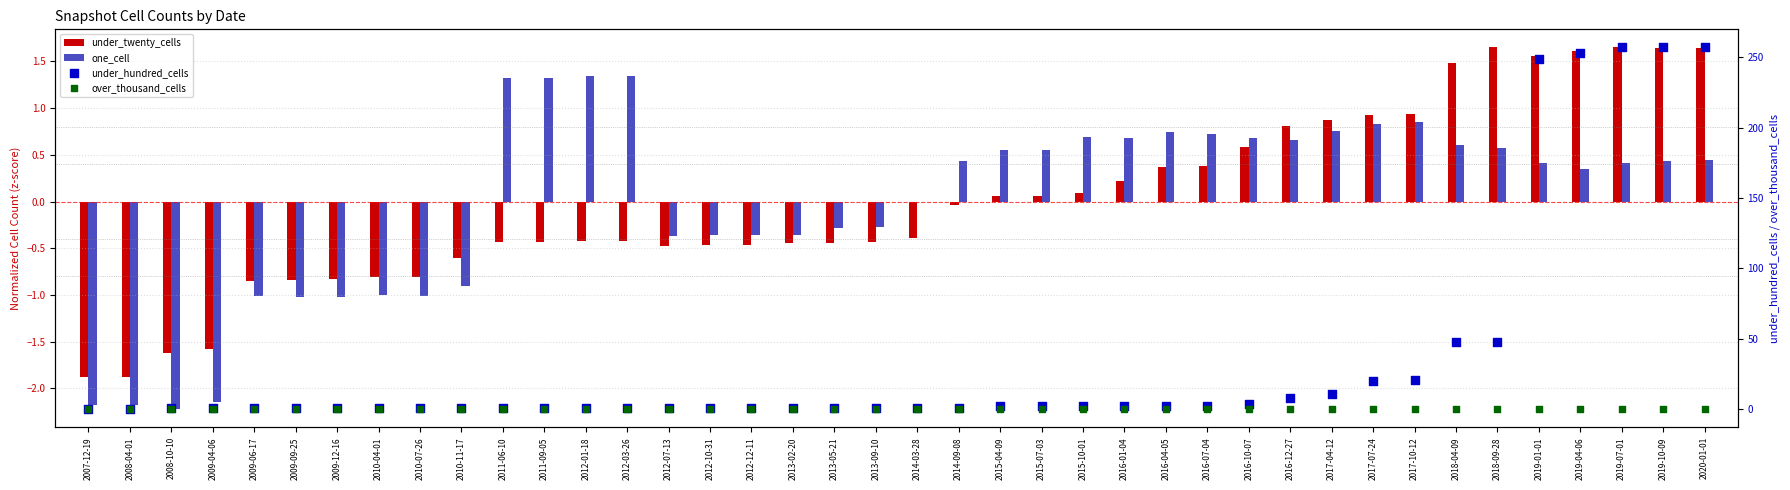

Which series reaches the minimum Y coordinate?

one_cell